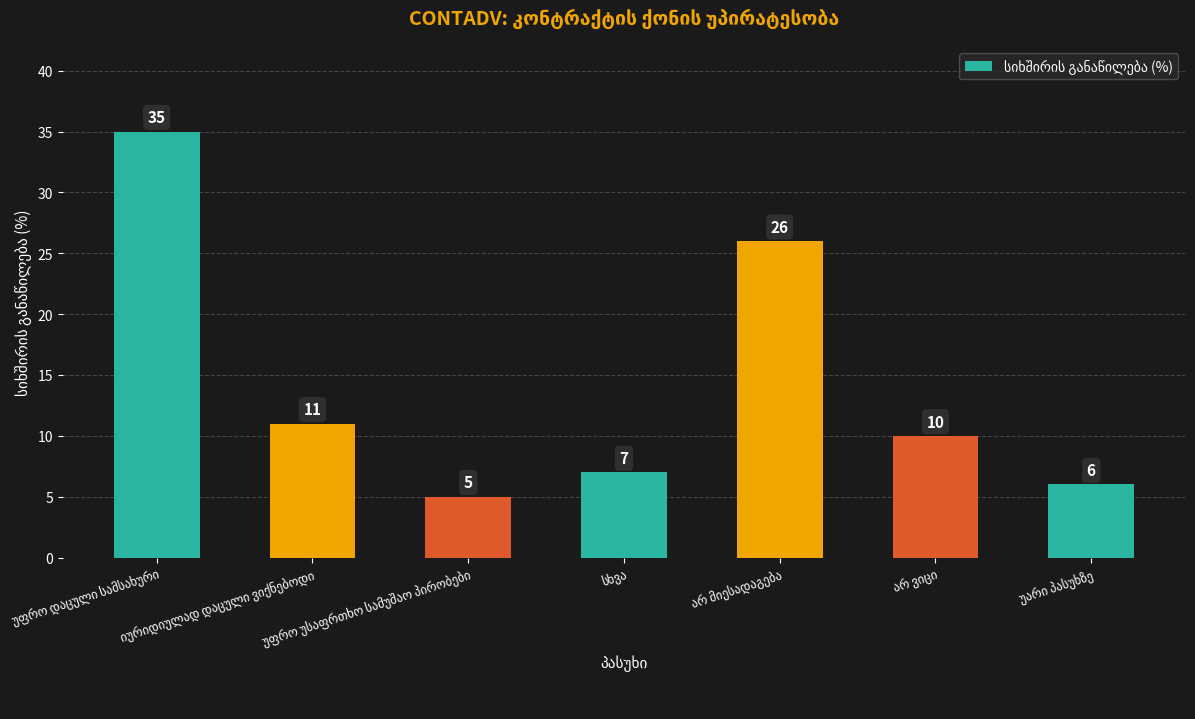

What is the difference between the maximum and minimum values?

30